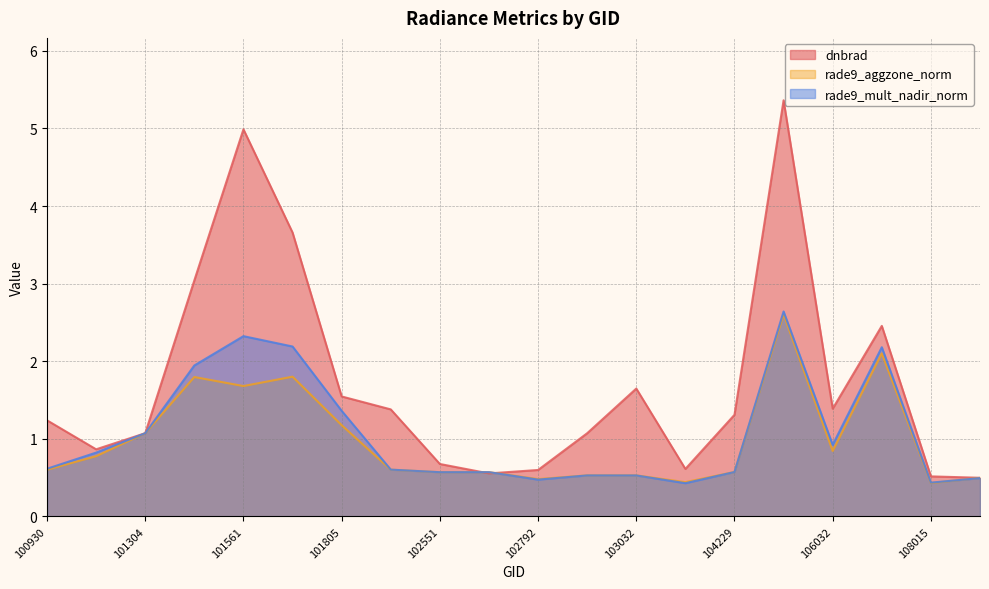

What are all the series names shown in the legend?

dnbrad, rade9_aggzone_norm, rade9_mult_nadir_norm